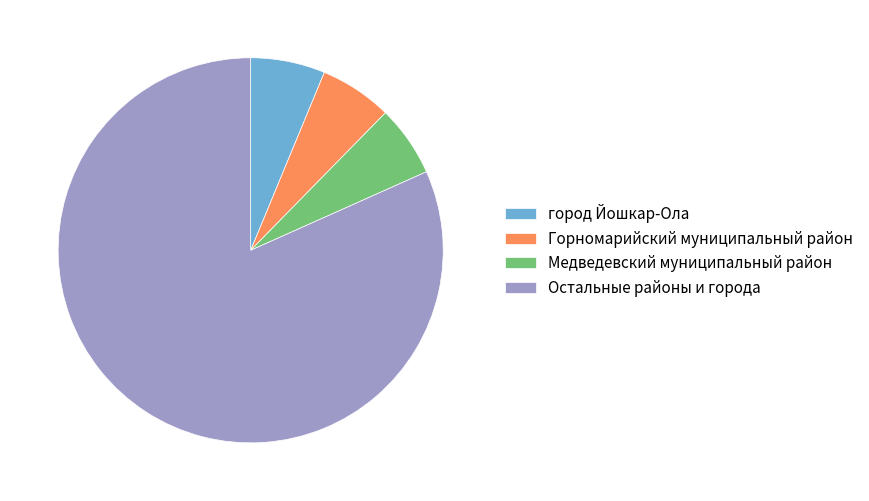

How many segments does this pie chart have?

4